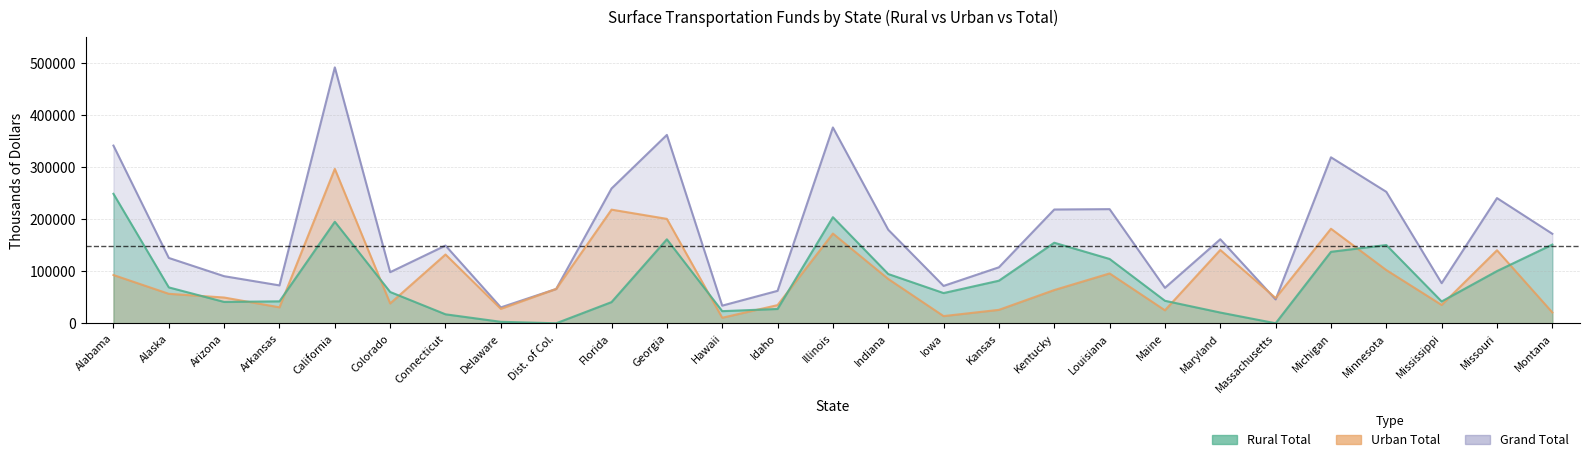

Where is Rural Total nearest to the value 124201?

Louisiana